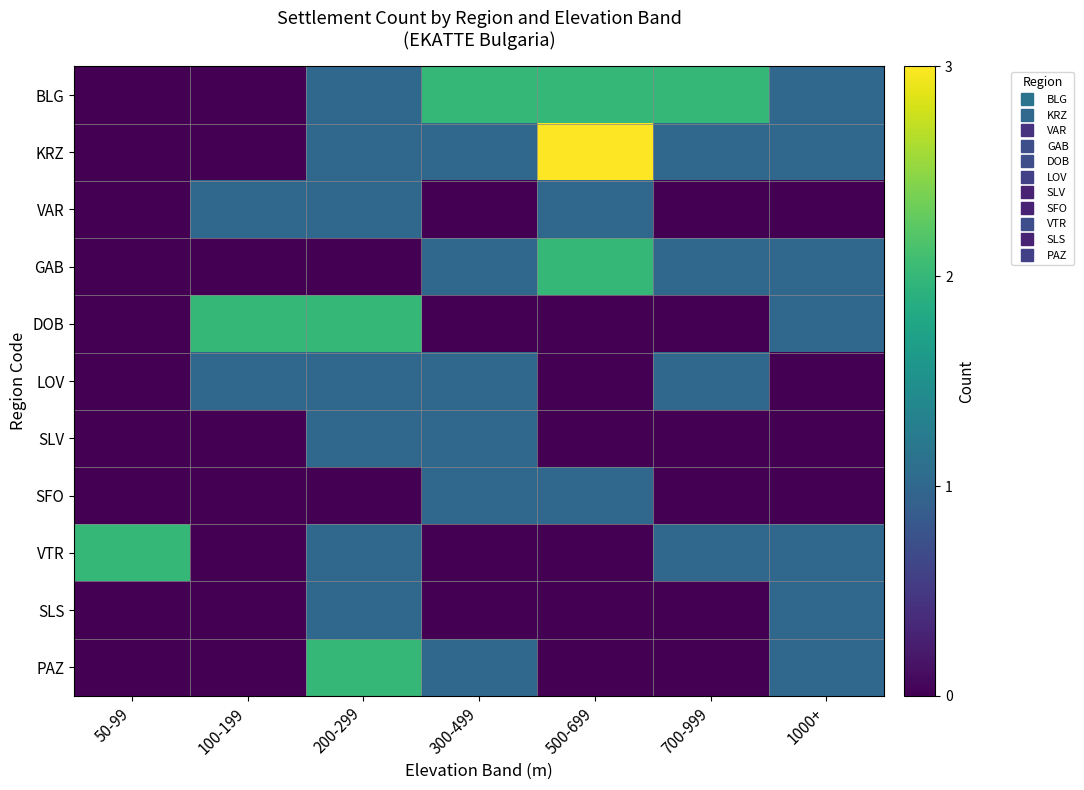

How many data points does each series have?

7